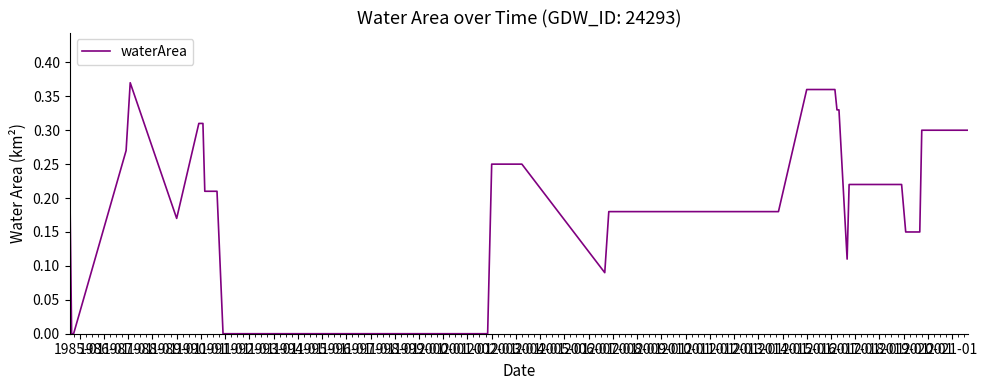

How many values are between 0 and 1?

40